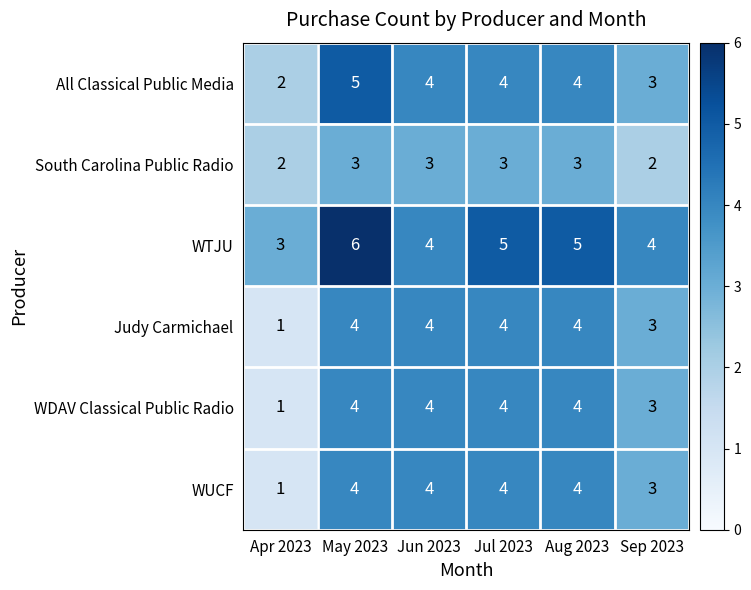

What is the total value across all series at Aug 2023?

24